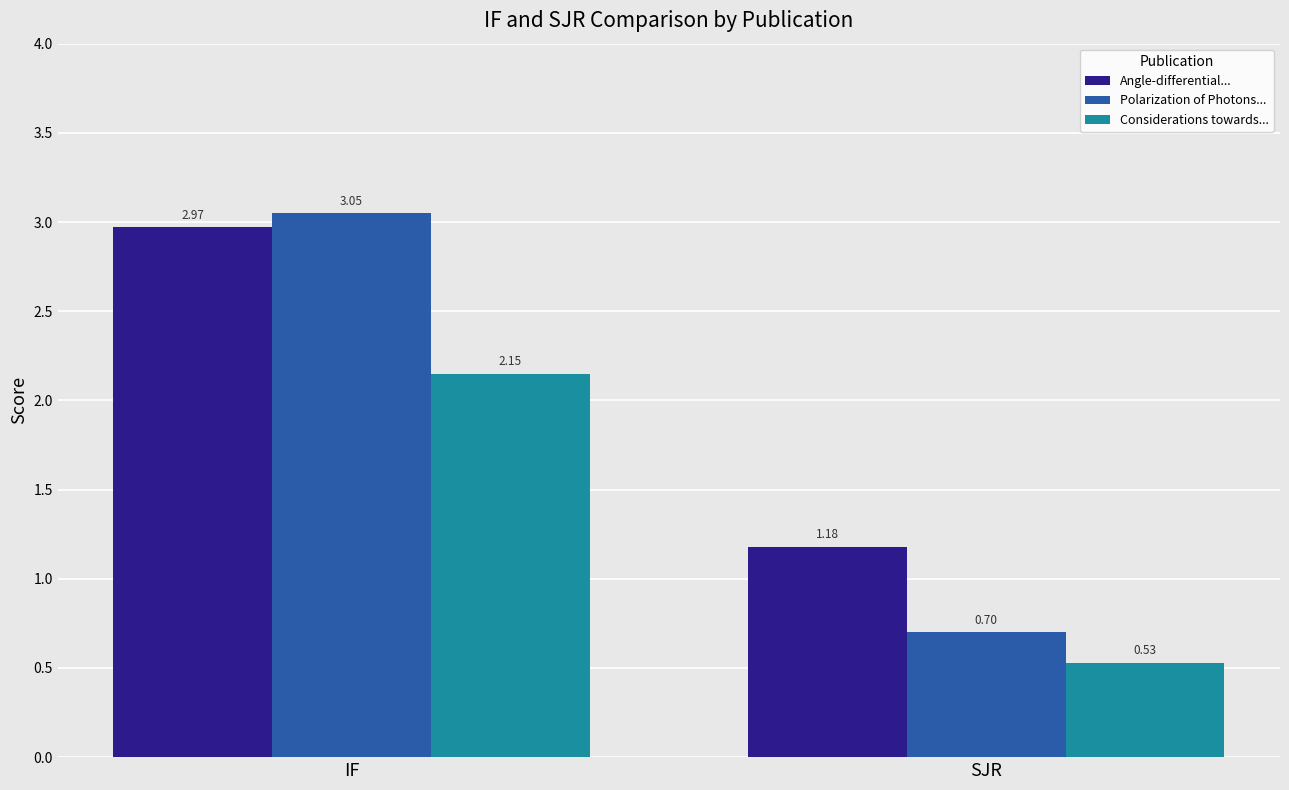

Between IF and SJR, which series saw the biggest shift?

Polarization of Photons...